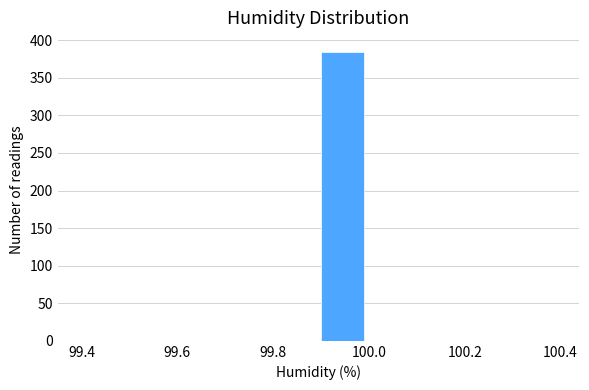

Reading left to right, transcribe this chart: for each bar, give the range it covers on the x-axis and its height. The values are not printed on the chart, so give them approximately, as read against the axis.

99.4 to 99.5: 0
99.5 to 99.6: 0
99.6 to 99.7: 0
99.7 to 99.8: 0
99.8 to 99.9: 0
99.9 to 100.0: 385
100.0 to 100.1: 0
100.1 to 100.2: 0
100.2 to 100.3: 0
100.3 to 100.4: 0